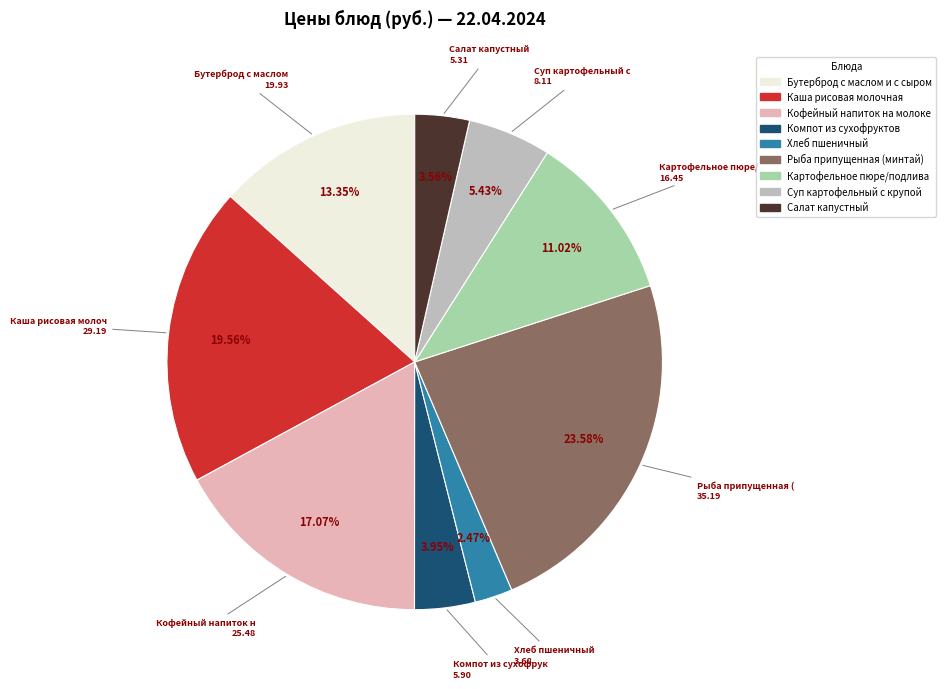

Approximately how many times larger is the value at Компот из сухофруктов compared to Хлеб пшеничный?

1.6